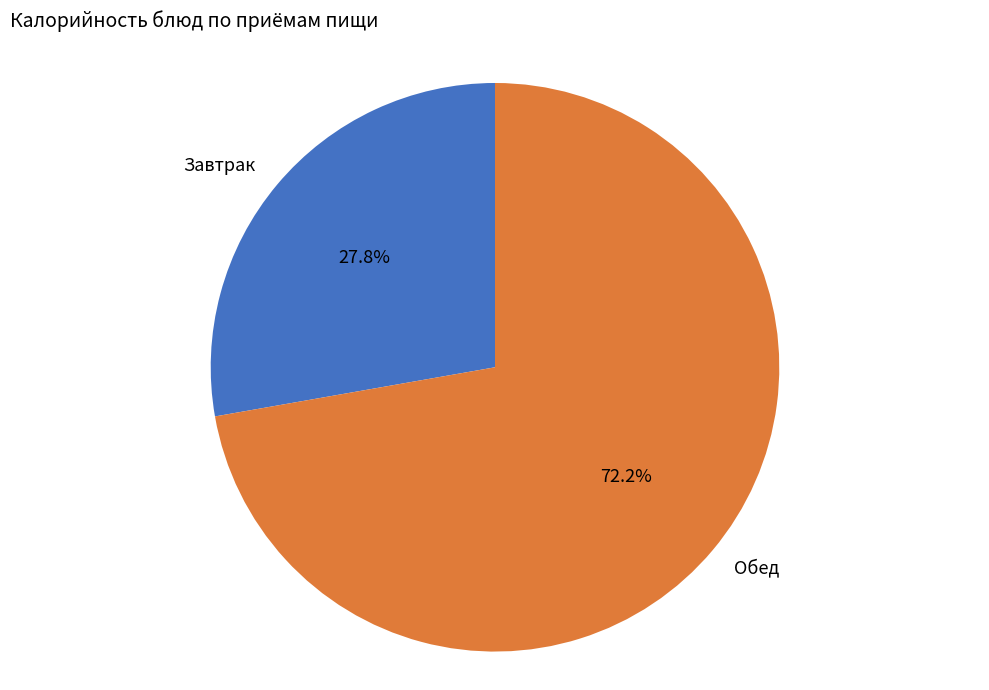

The Завтрак slice represents 39% of the pie. True or false?

False